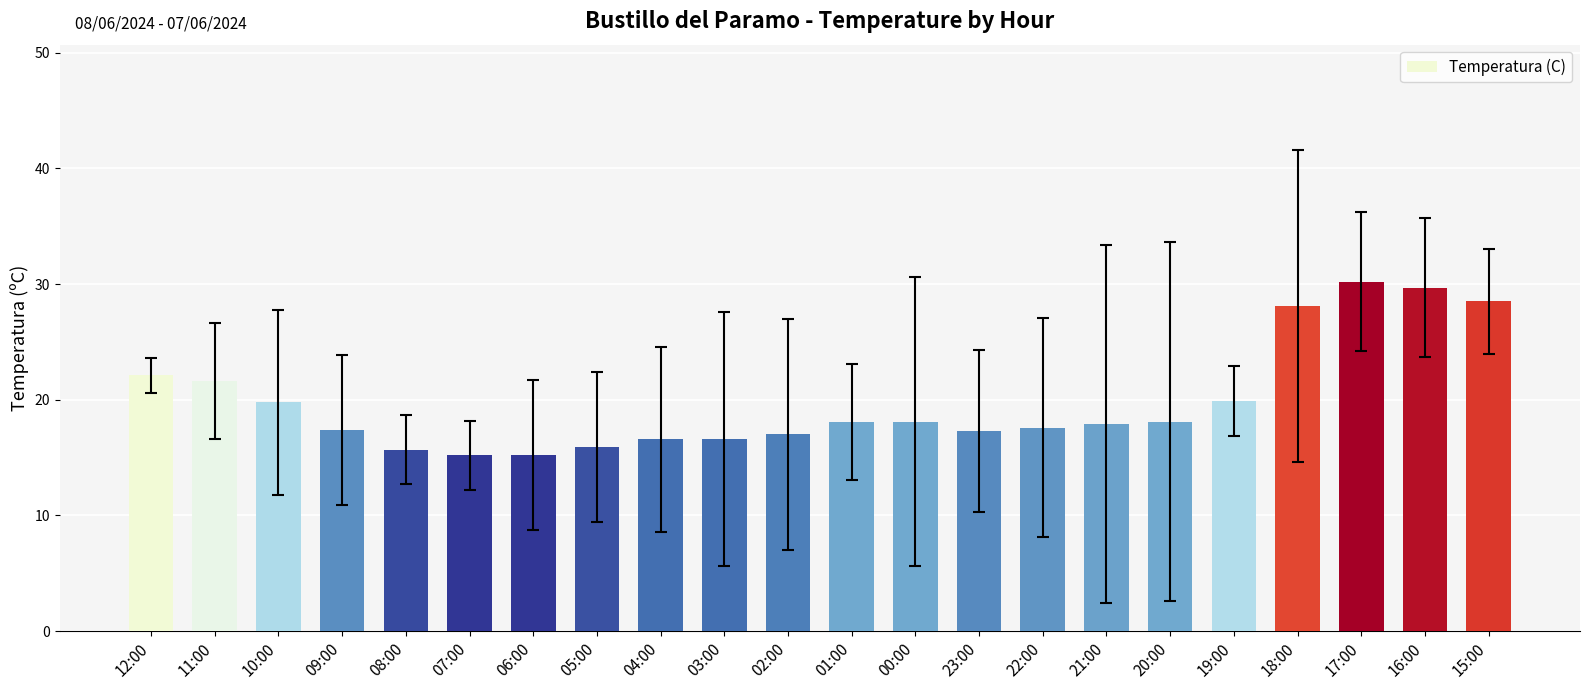

True or false: the data shows 17.4 at 09:00.

True